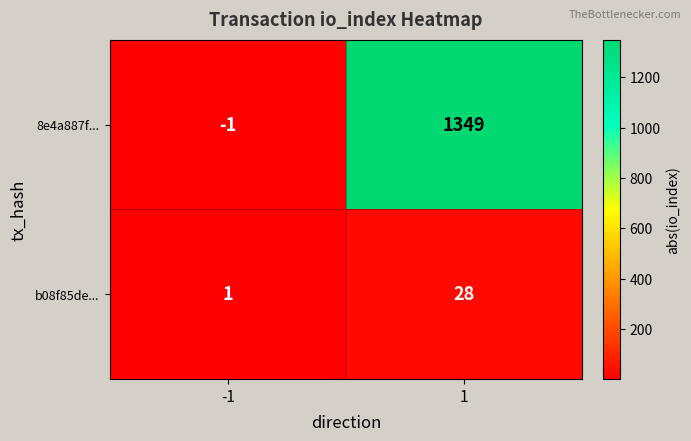

What is the greatest value displayed?

1349